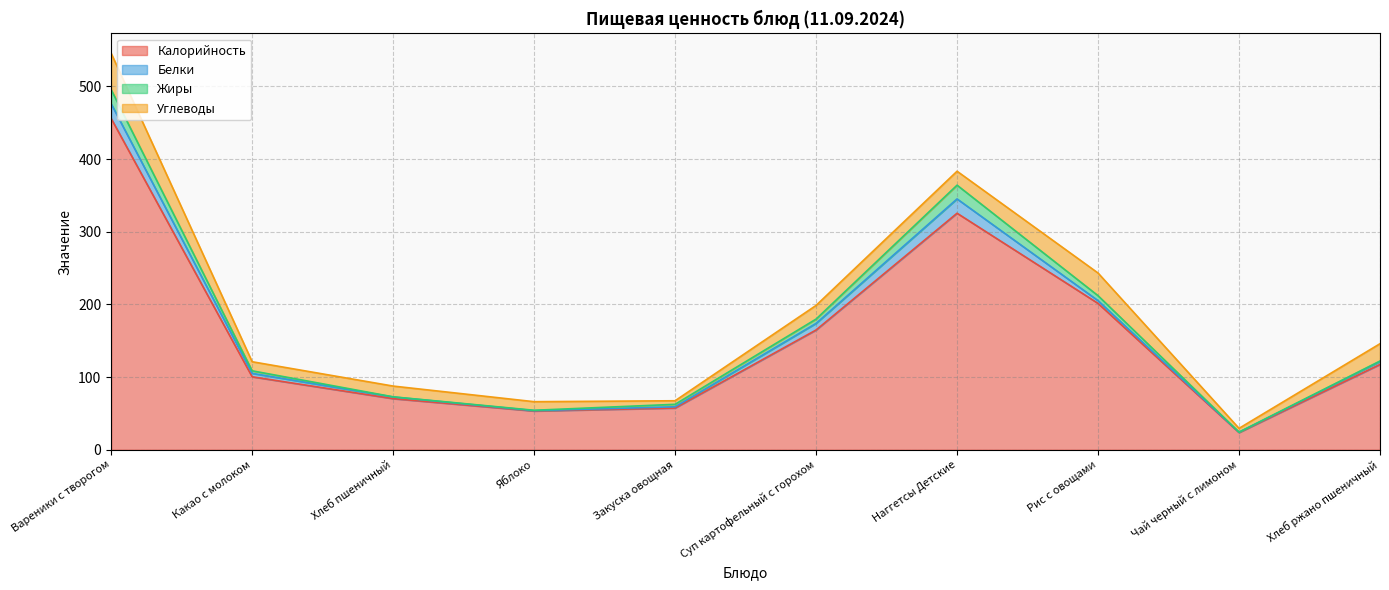

What is the smallest value displayed?

0.1